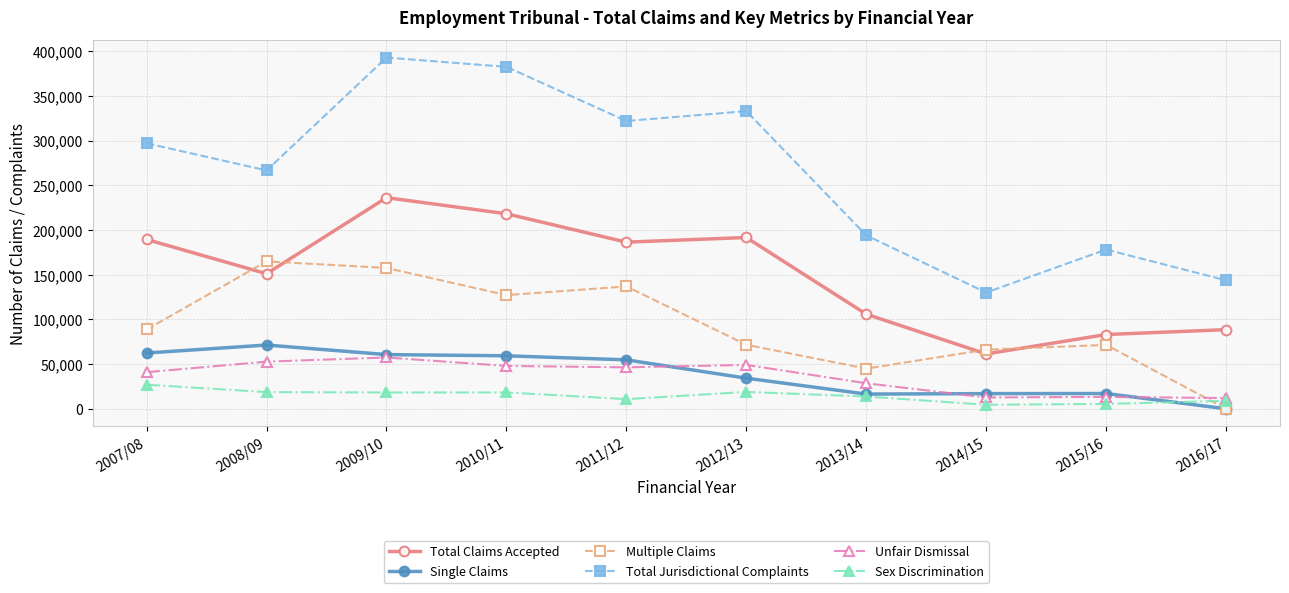

True or false: Unfair Dismissal and Single Claims intersect in this chart.

True